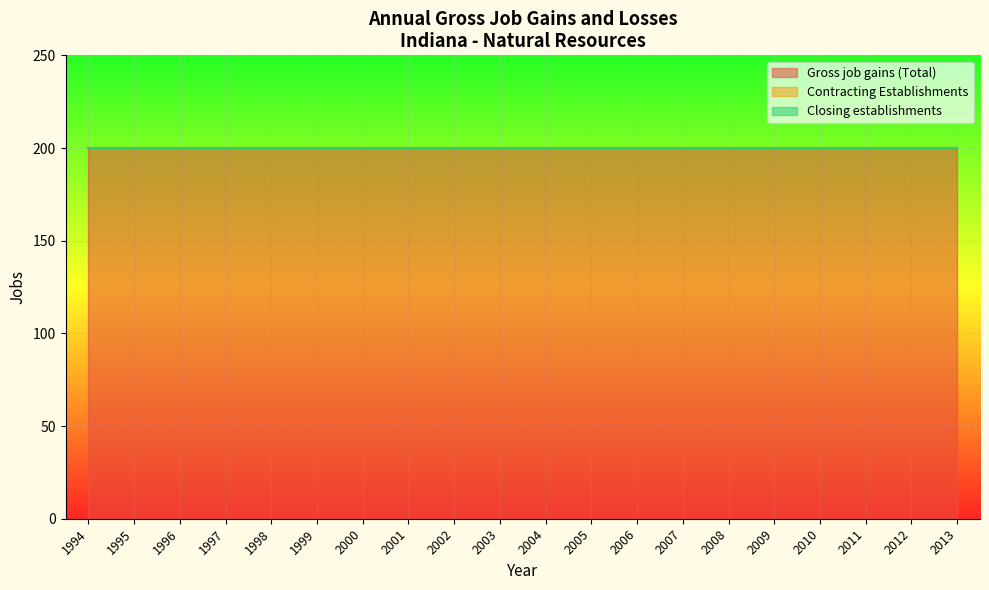

Which series has the widest spread of values?

Gross job gains (Total)